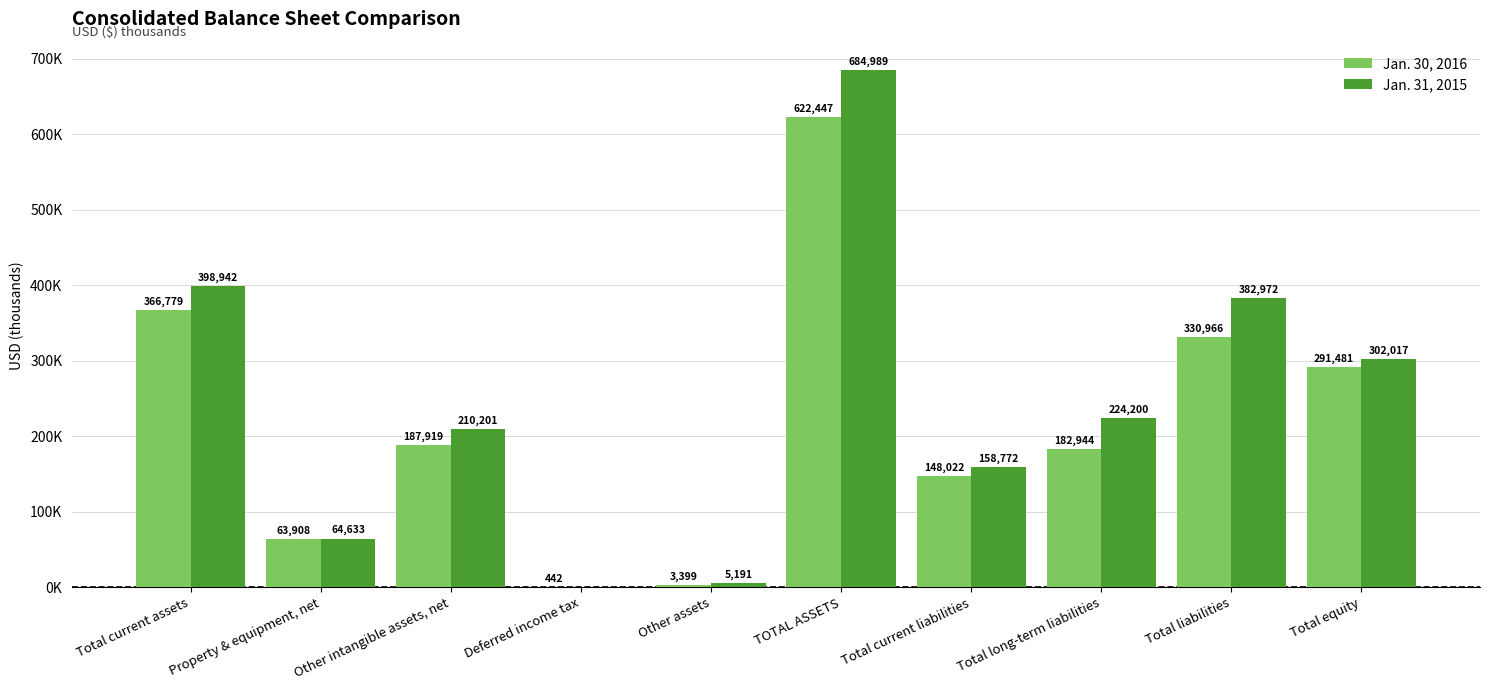

What are all the series names shown in the legend?

Jan. 30, 2016, Jan. 31, 2015